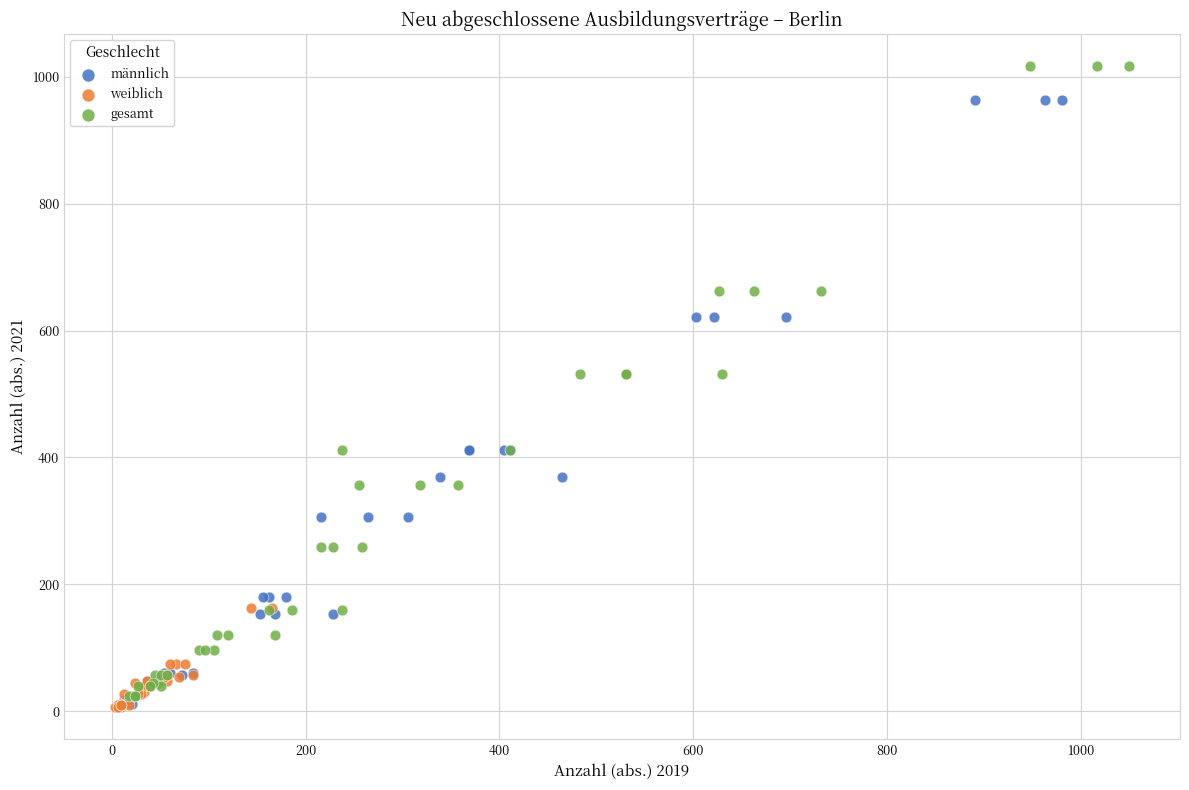

Which series contains the highest Y value?

gesamt